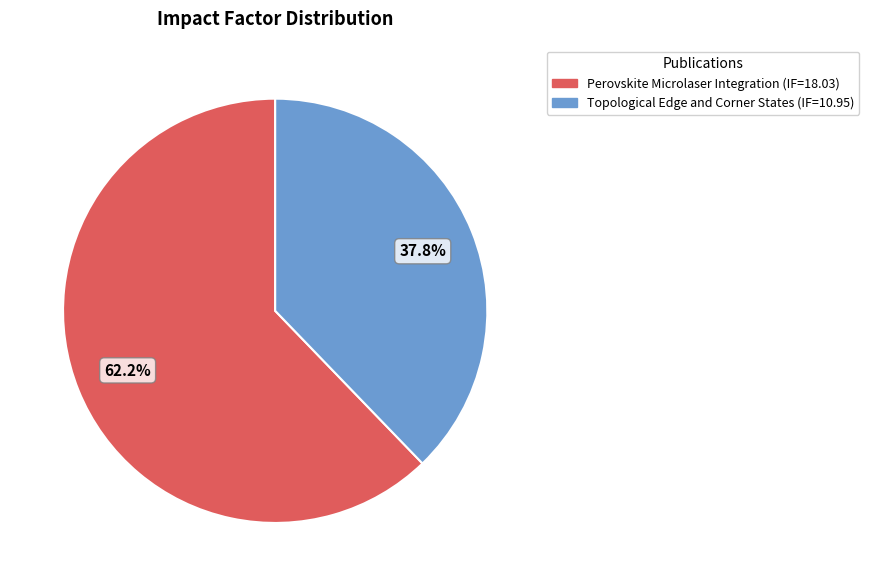

The Perovskite Microlaser Integration slice represents 77% of the pie. True or false?

False